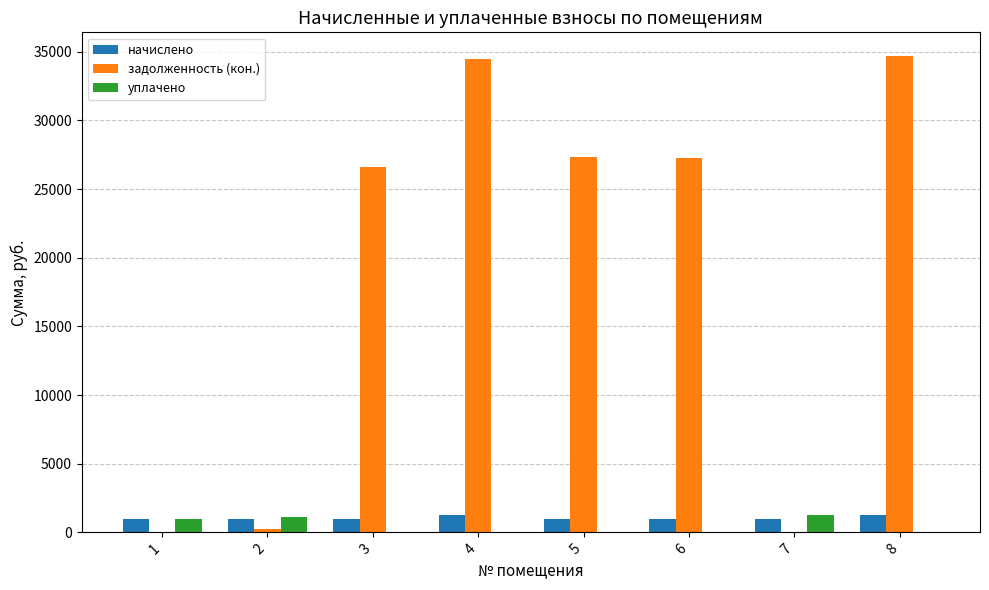

True or false: уплачено has a value of 1099.1 at 2.

True